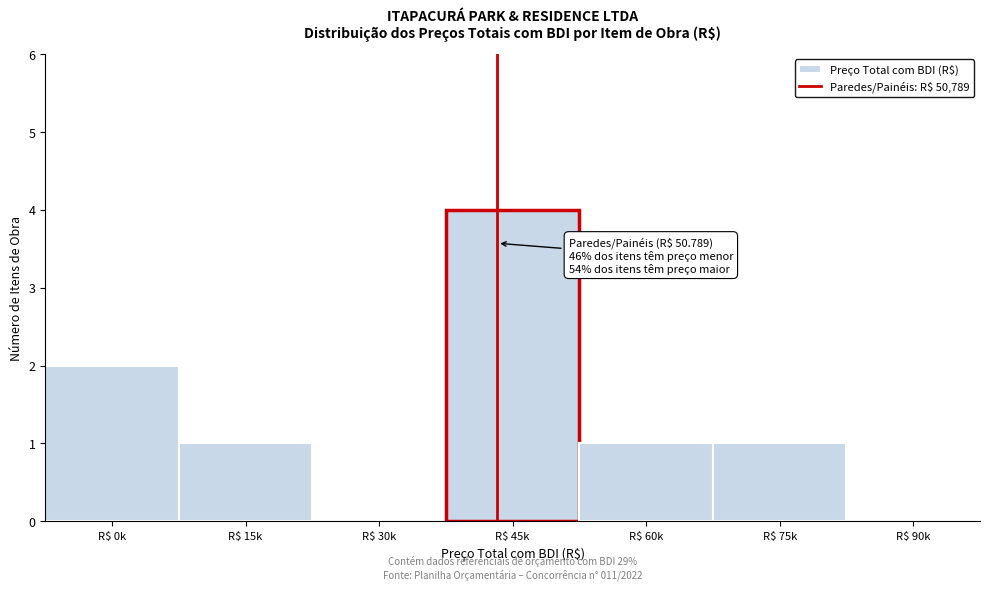

Which category has the highest value across all series?

R$ 45k